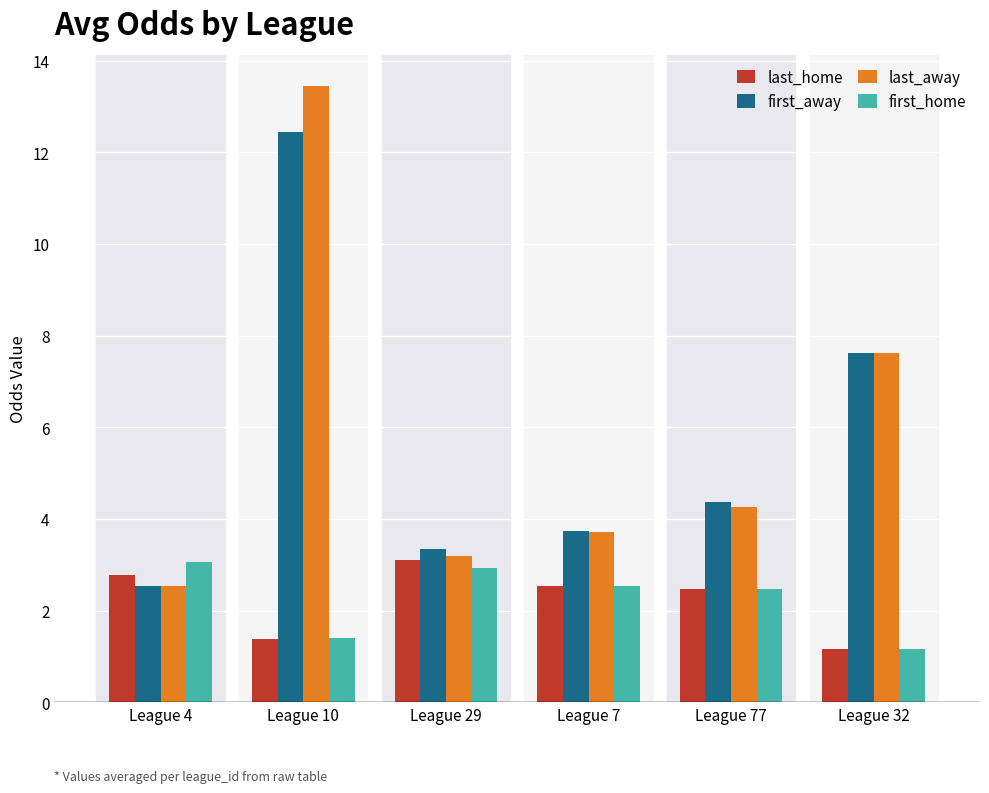

At how many categories does at least one series exceed 10?

1